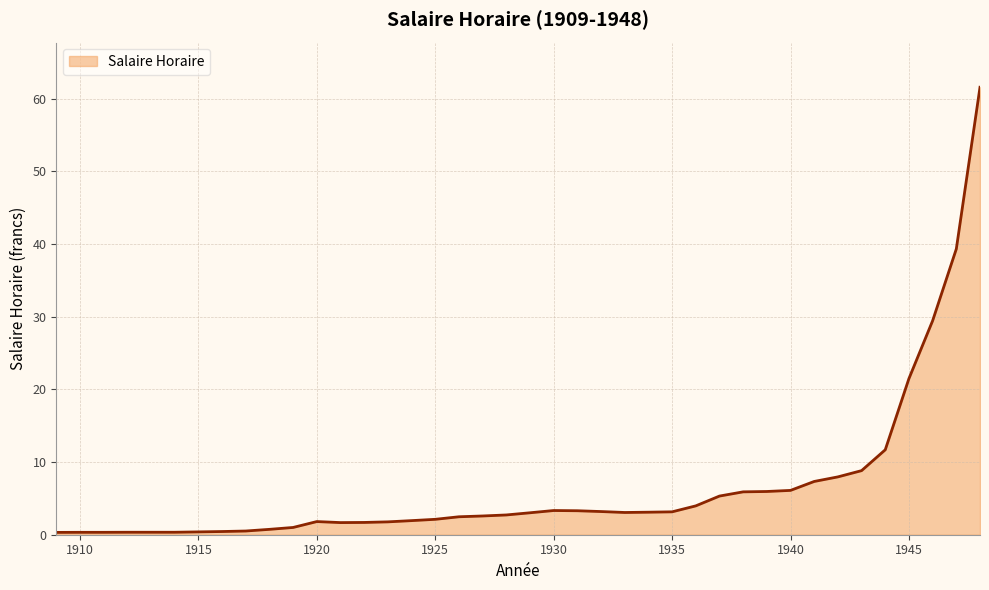

What is the greatest value displayed?

61.6